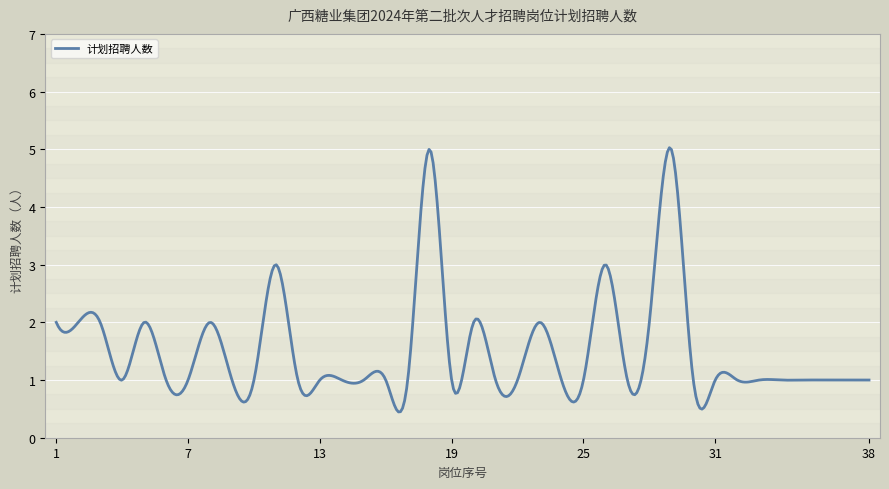

What is the greatest value displayed?

5.0